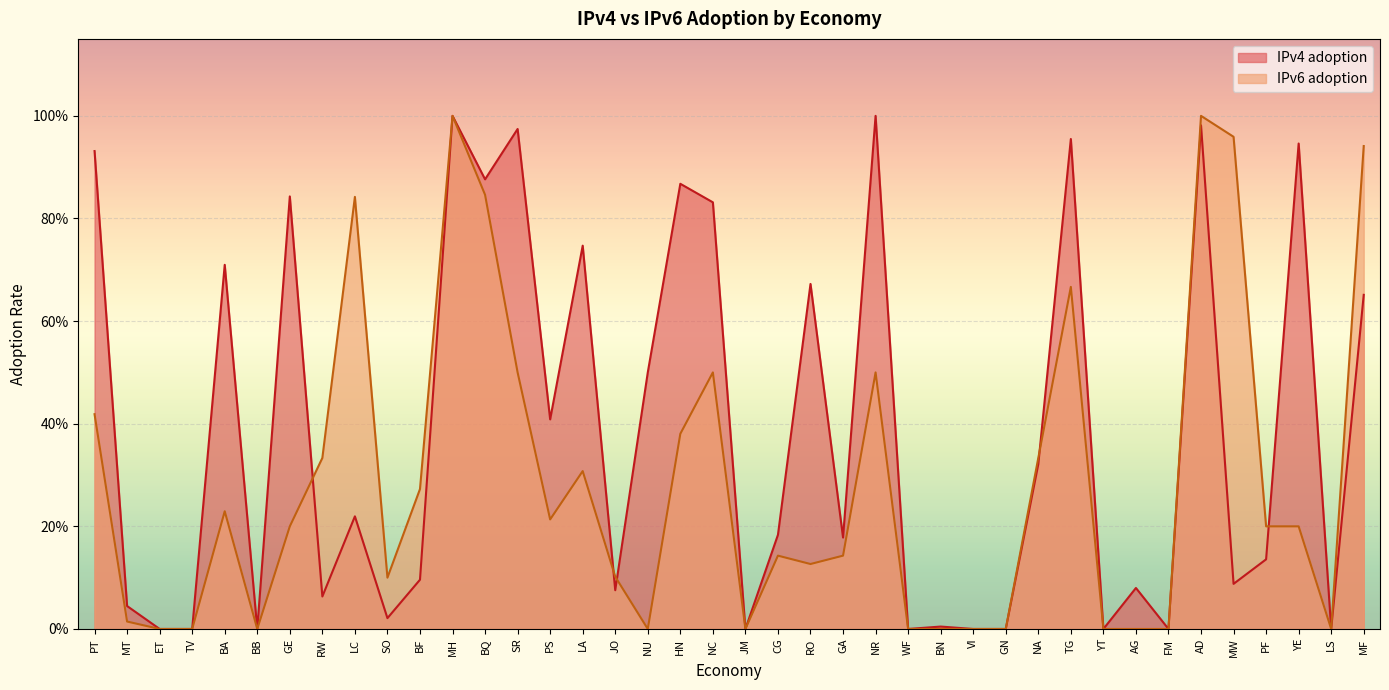

Which has a higher value, BQ or PF?

BQ